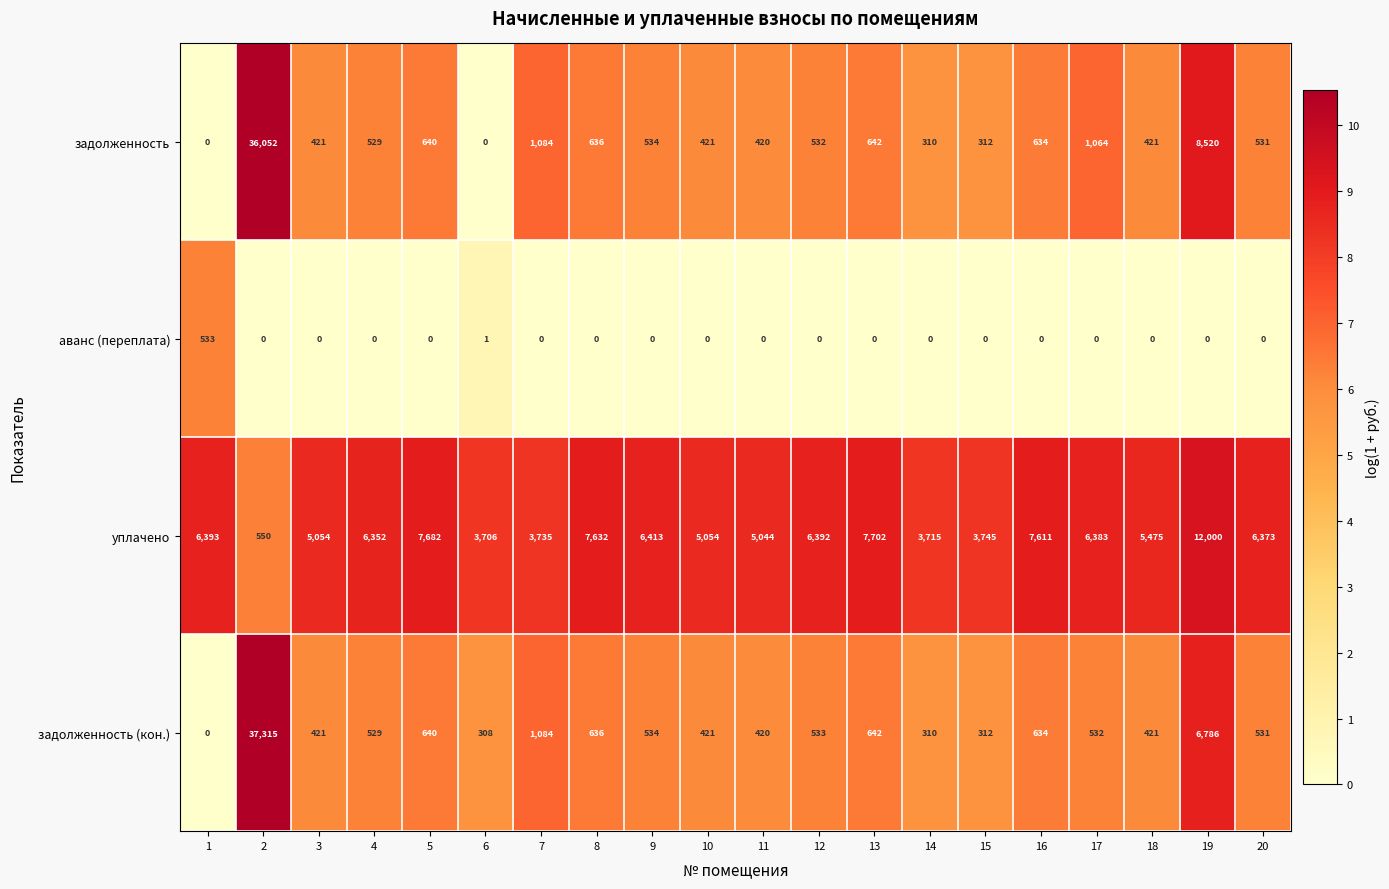

How many distinct data groups are displayed?

4